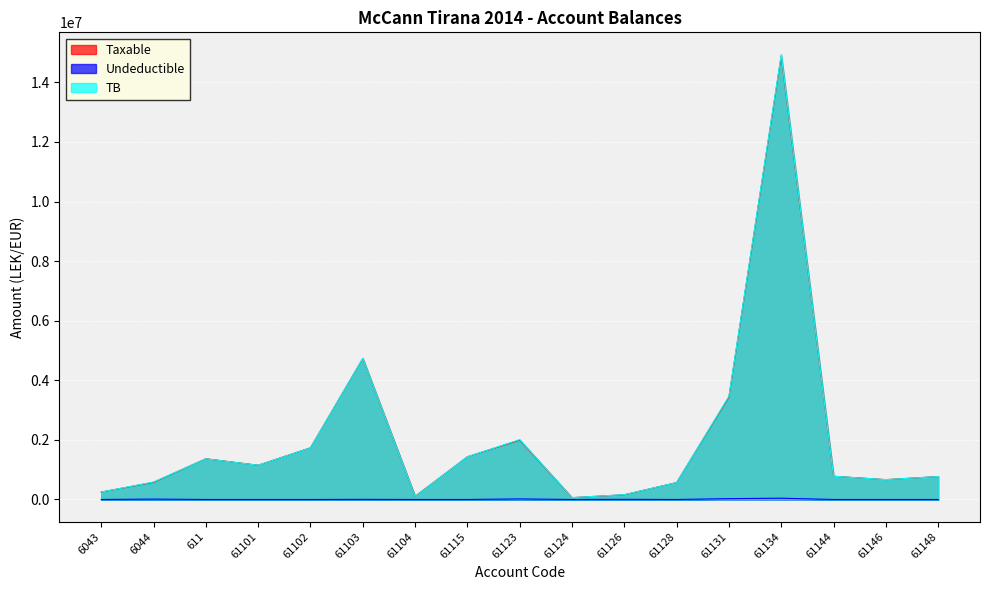

At which category does the chart reach its minimum across all series?

6043